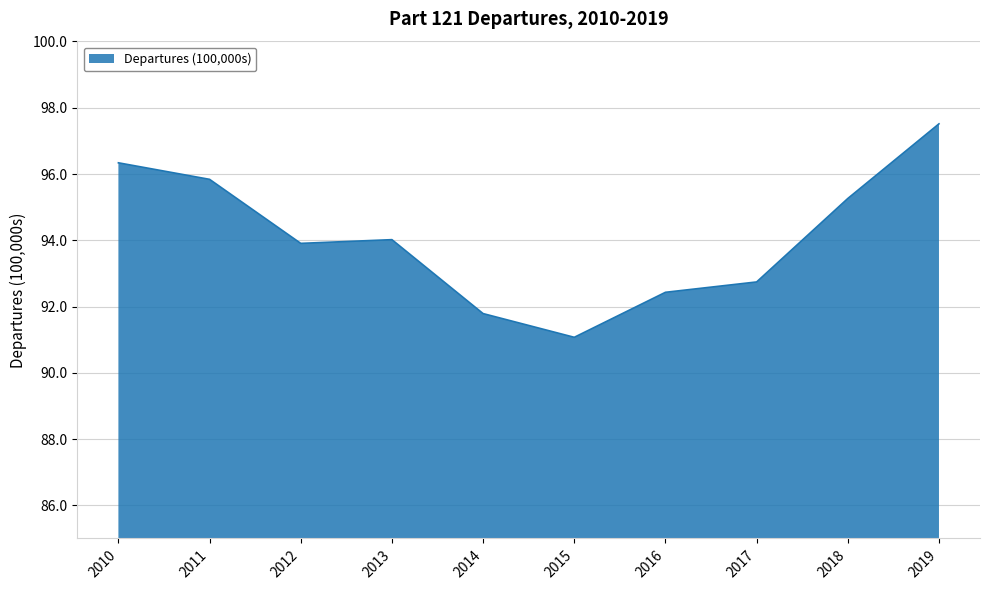

How many lines are shown in the chart?

1